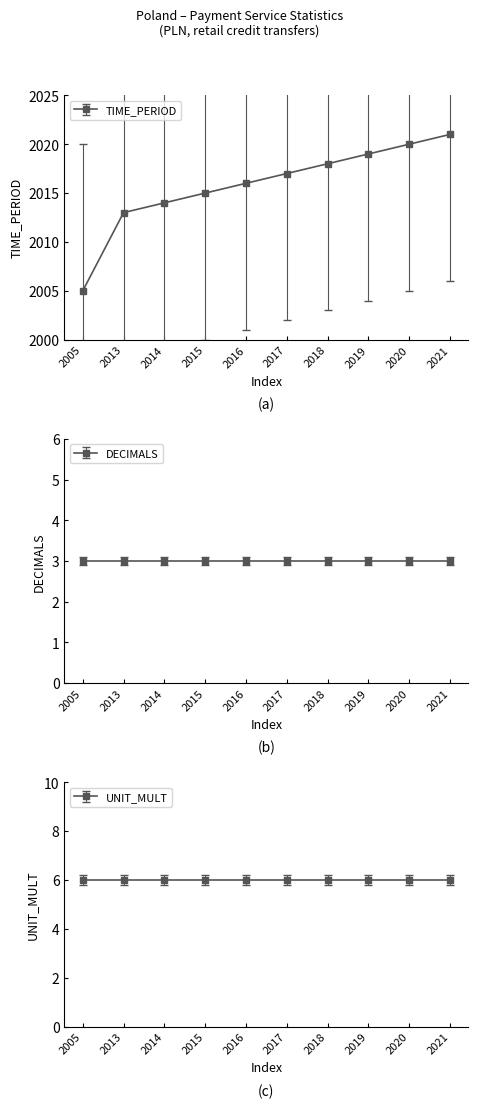

What is the average value?

2016